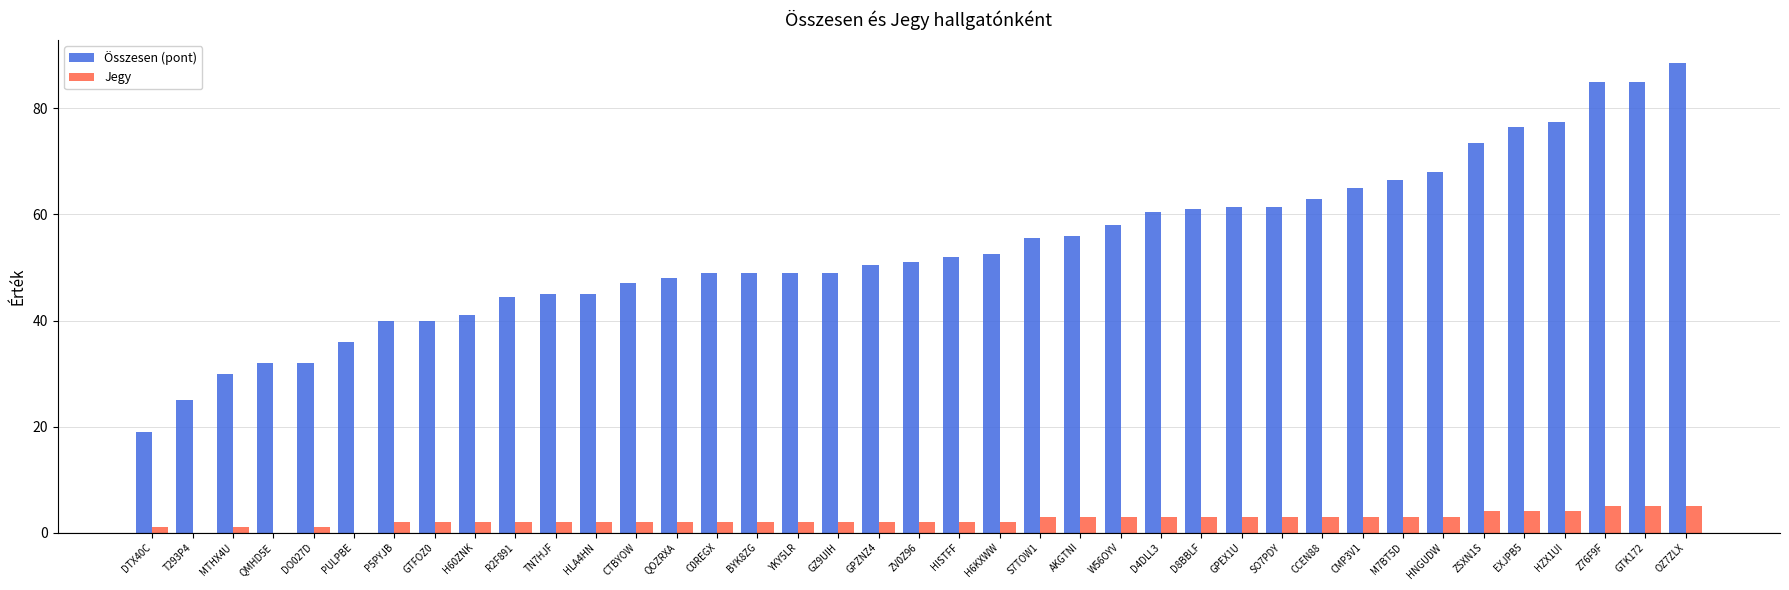

What is the difference between the Jegy values at T293P4 and EXJPB5?

4.0